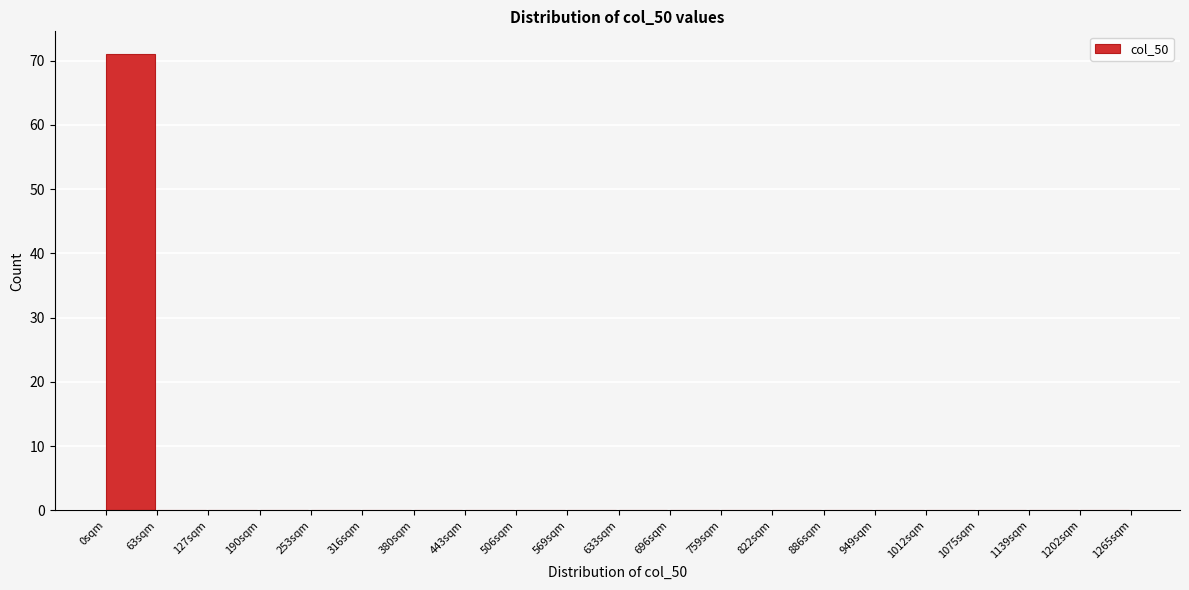

Reading left to right, list all the values displayed in this chart.

0sqm=71	63sqm=0	127sqm=0	190sqm=0	253sqm=0	316sqm=0	380sqm=0	443sqm=0	506sqm=0	569sqm=0	633sqm=0	696sqm=0	759sqm=0	822sqm=0	886sqm=0	949sqm=0	1012sqm=0	1075sqm=0	1139sqm=0	1202sqm=0